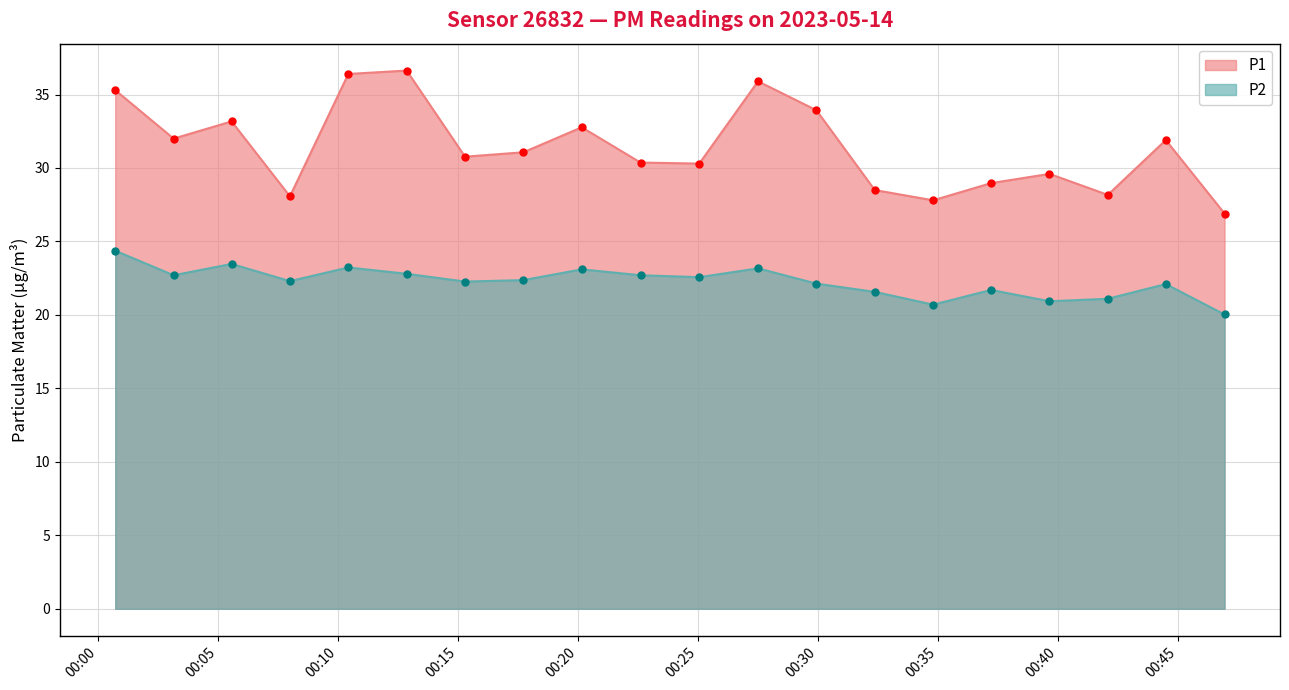

Reading left to right, list all the values displayed in this chart.

P1: 35.3	32.0	33.2	28.1	36.4	36.6	30.8	31.1	32.8	30.4	30.3	35.9	33.9	28.5	27.8	29.0	29.6	28.2	31.9	26.9
P2: 24.4	22.7	23.5	22.3	23.2	22.8	22.3	22.4	23.1	22.7	22.6	23.2	22.1	21.6	20.7	21.7	20.9	21.1	22.1	20.0